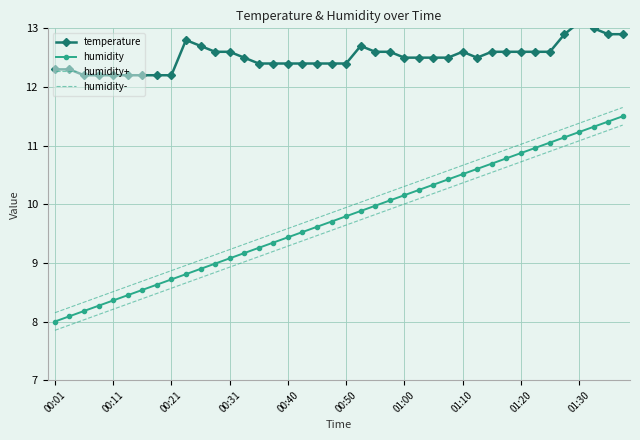

How many data points does each series have?

40